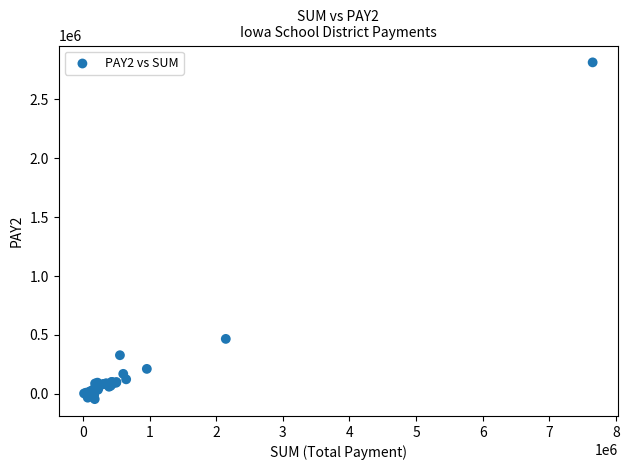

What Y value in the scatter plot is closest to 1385116?

466863.0